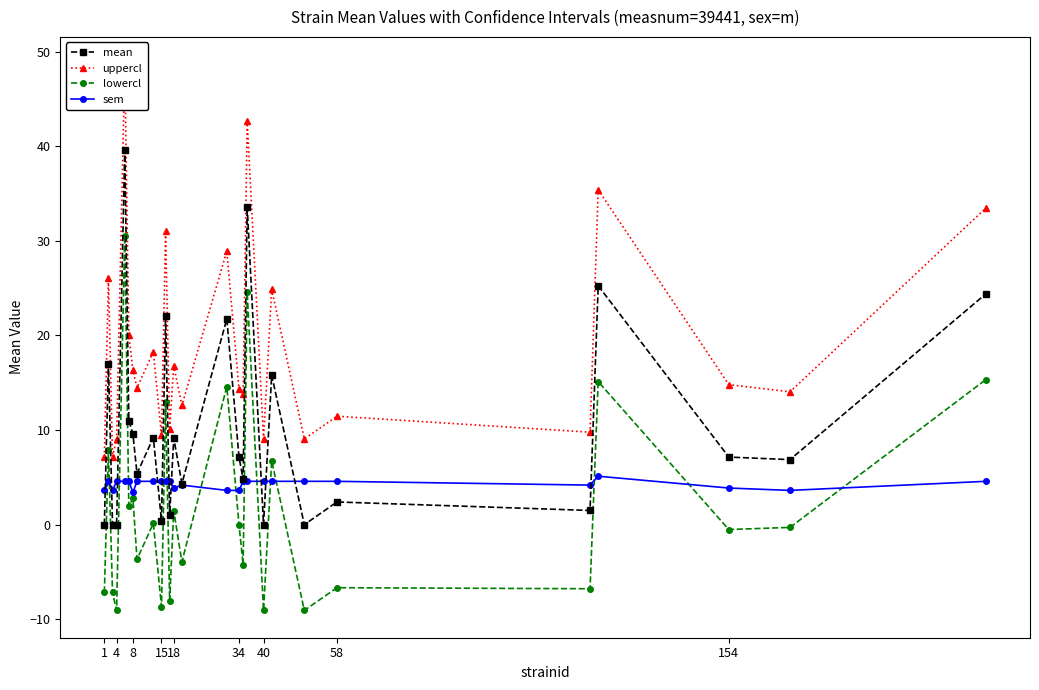

True or false: lowercl has more than 0 interior local peaks.

True